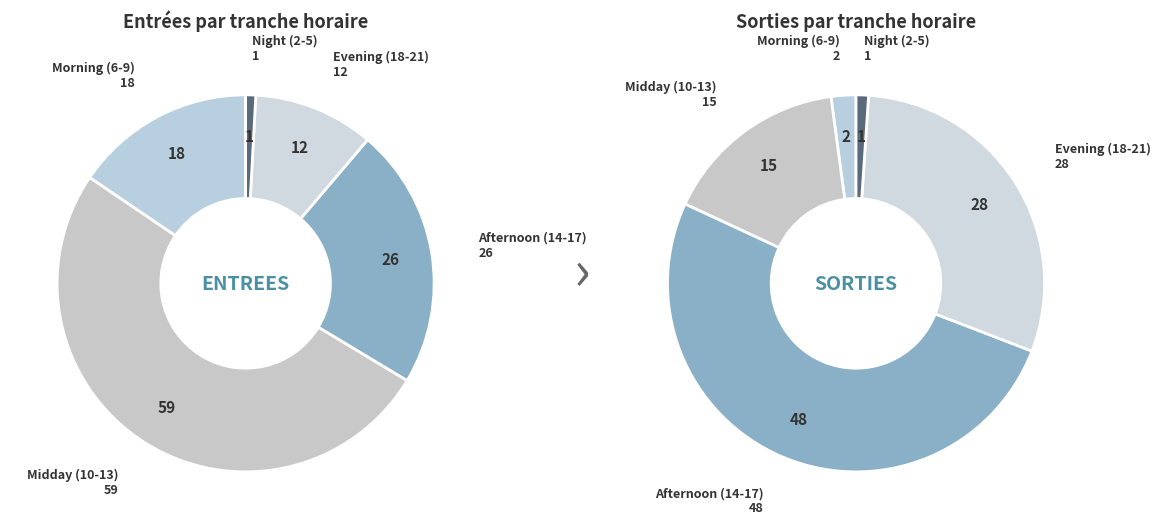

Is it true that 10 is 15% of the pie?

False